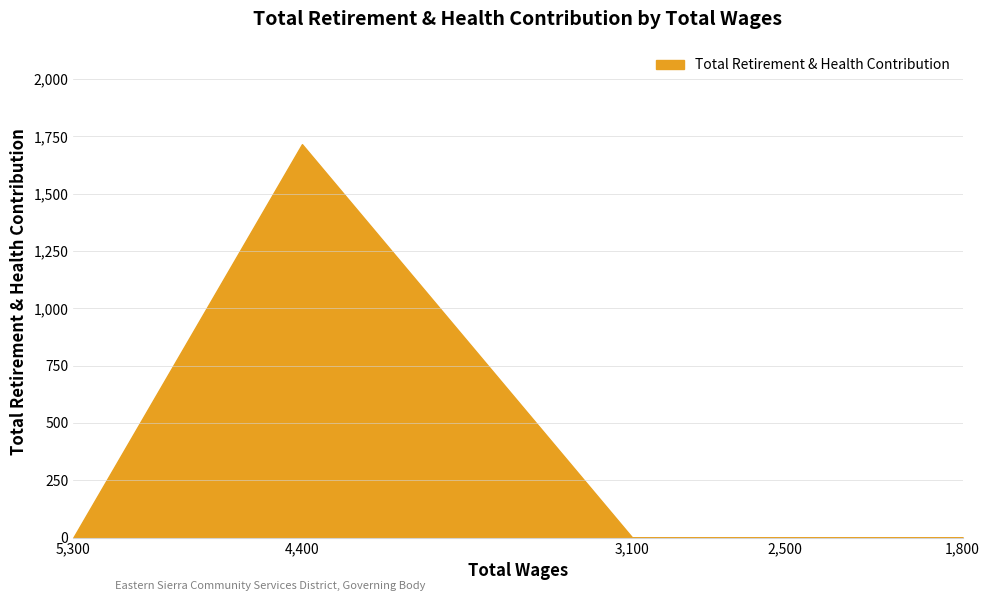

Rank the categories by value from highest to lowest.

4400, 5300, 3100, 2500, 1800